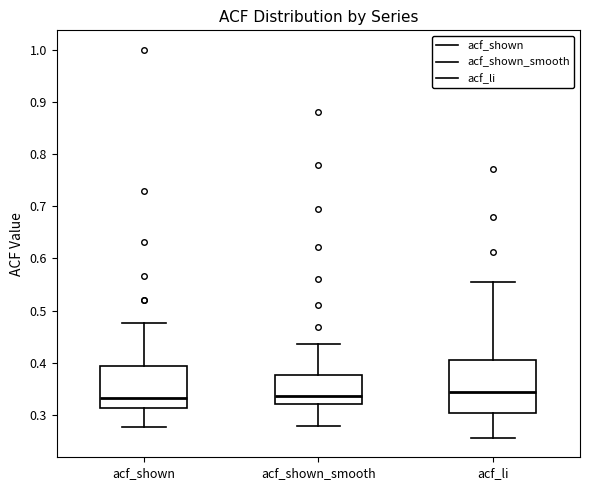

Reading left to right, read every box against the y-axis: the position of its median line, the range the box covers, and the ends of its whiskers. The values are not printed on the chart, so give them approximately, as read against the axis.

acf_shown: median 0.33, box 0.31 to 0.39, whiskers 0.28 to 0.48
acf_shown_smooth: median 0.34, box 0.32 to 0.38, whiskers 0.28 to 0.44
acf_li: median 0.34, box 0.30 to 0.41, whiskers 0.26 to 0.56